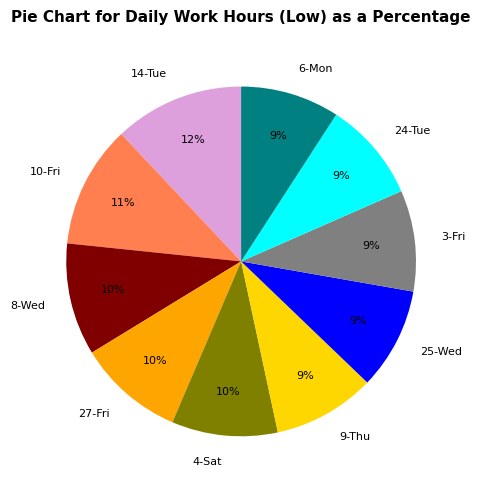

Do 24-Tue and 14-Tue together represent more than half of the pie?

No